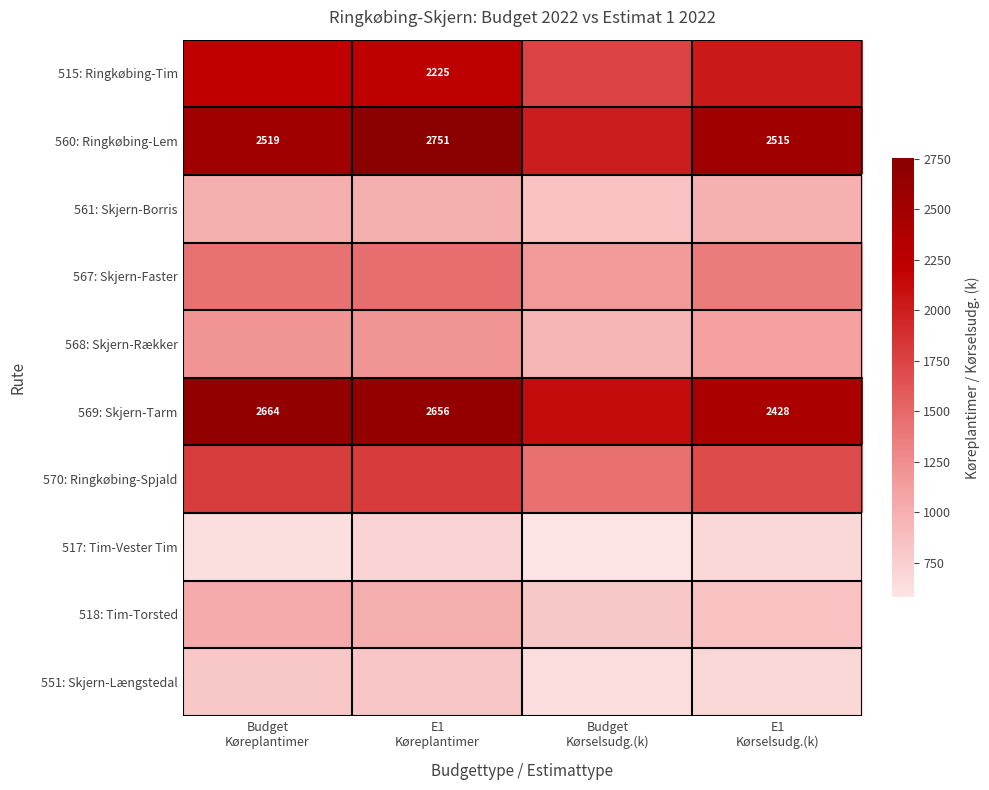

What is the maximum value for 561: Skjern-Borris?

1004.9